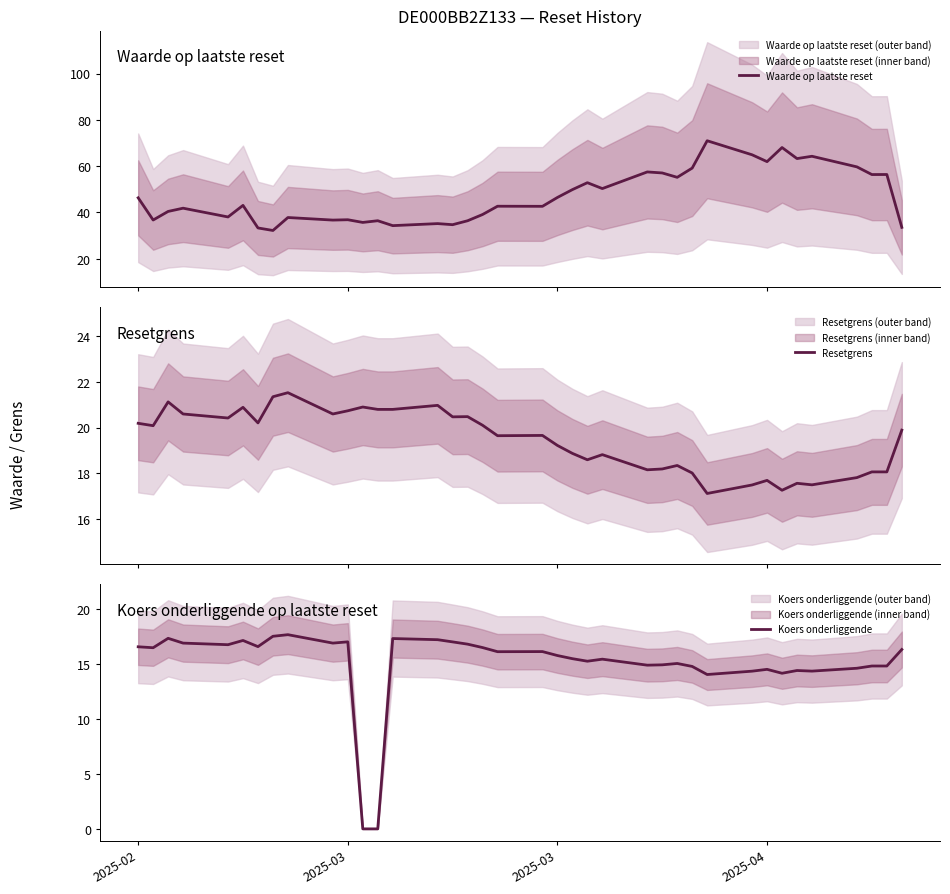

What is the maximum value shown in the chart?

71.0